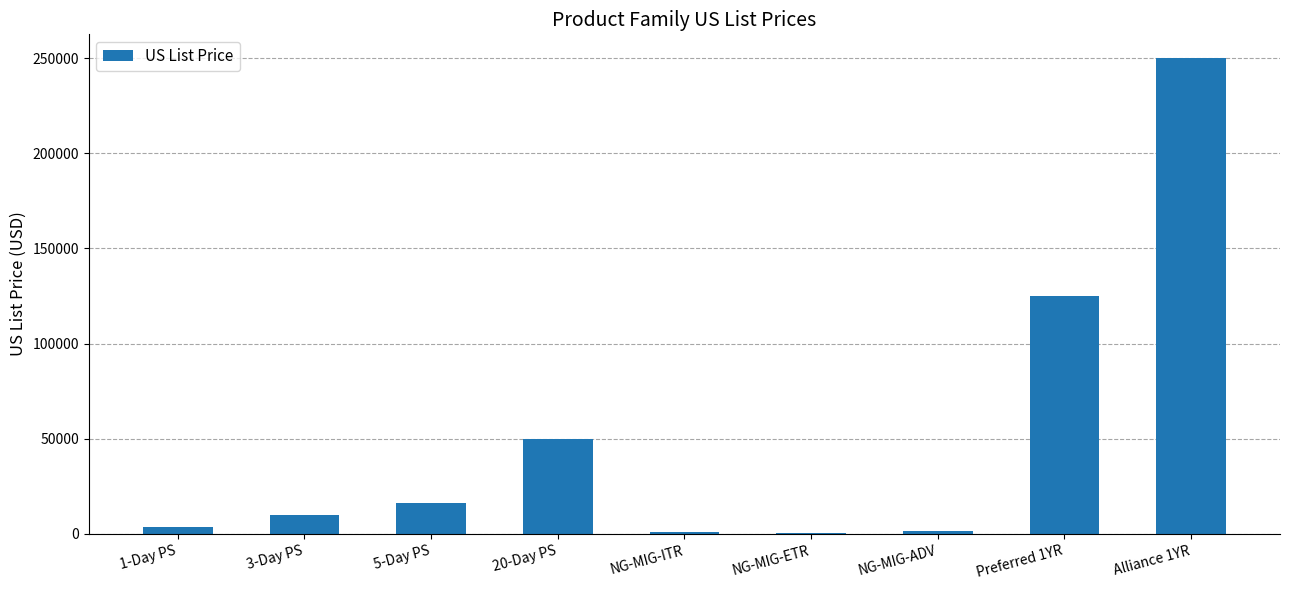

Count the number of data series in this chart.

1